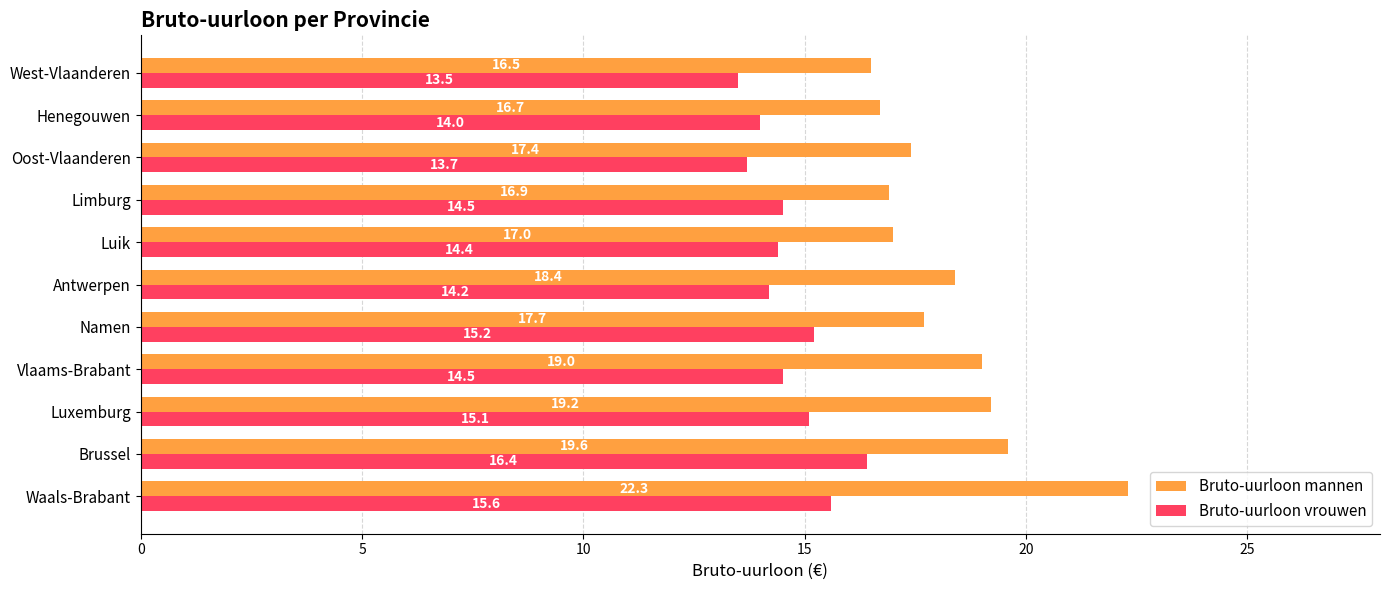

What is the greatest value displayed?

22.3